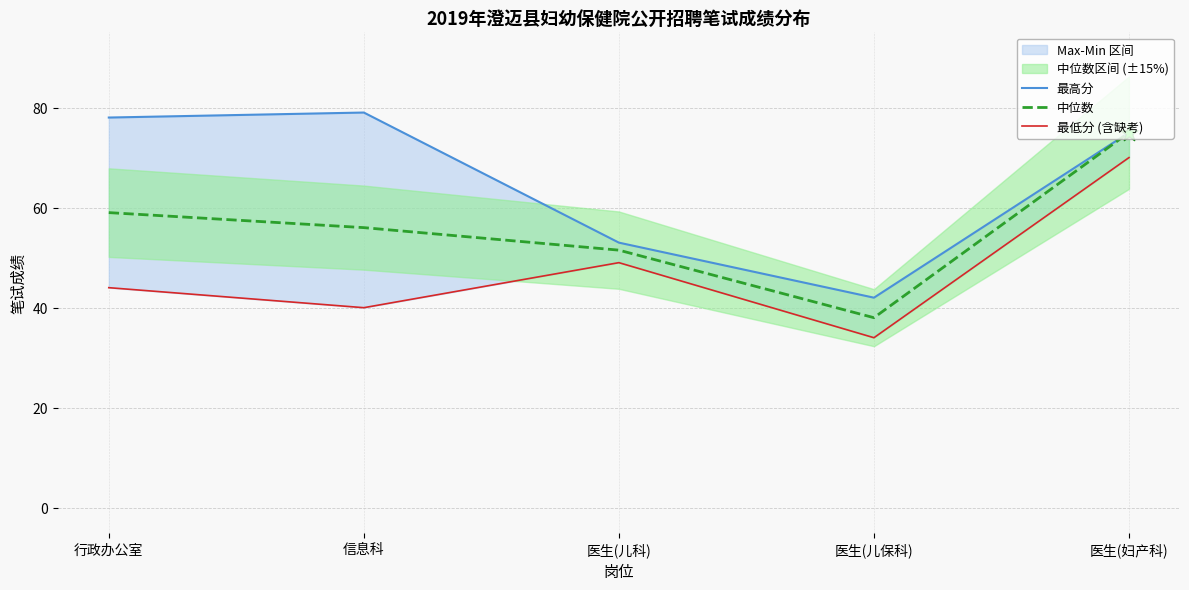

What is the total value across all series at 医生(儿保科)?

114.0